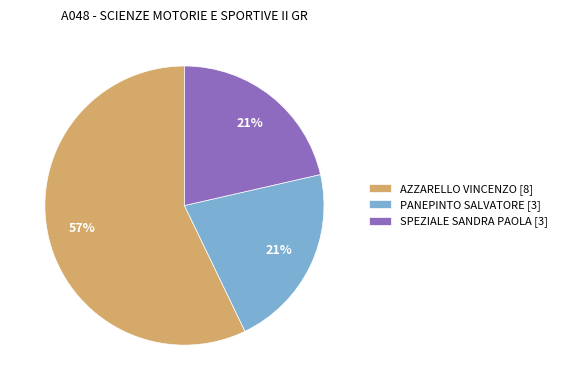

Which category has the biggest portion of the pie?

AZZARELLO VINCENZO [8]